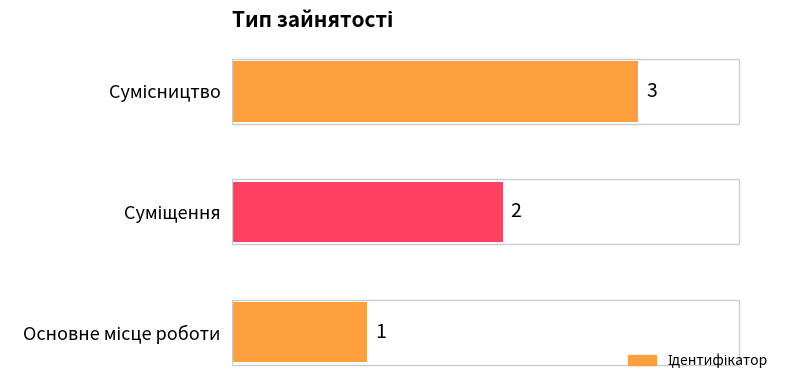

What is the maximum value shown in the chart?

3